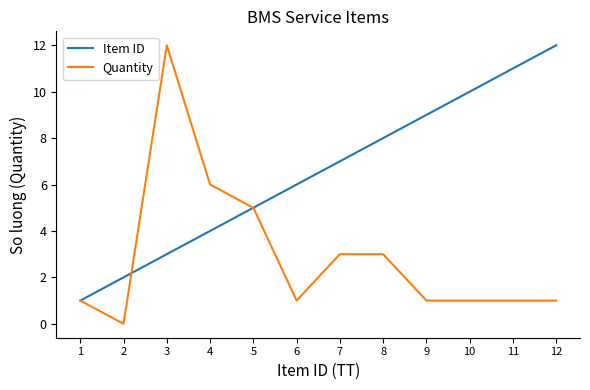

True or false: Quantity has a value of 8 at 5.

False